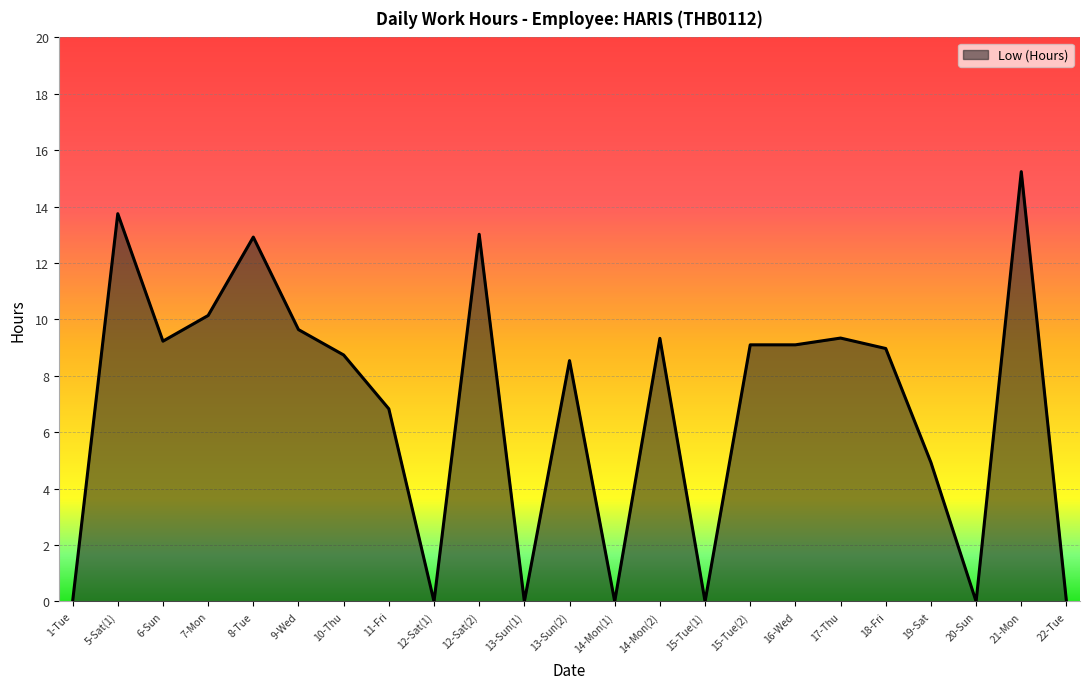

Reading left to right, what are all the values shown in this chart?

1-Tue=0.0	5-Sat(1)=13.8	6-Sun=9.2	7-Mon=10.1	8-Tue=12.9	9-Wed=9.6	10-Thu=8.7	11-Fri=6.8	12-Sat(1)=0.0	12-Sat(2)=13.0	13-Sun(1)=0.0	13-Sun(2)=8.5	14-Mon(1)=0.0	14-Mon(2)=9.3	15-Tue(1)=0.0	15-Tue(2)=9.1	16-Wed=9.1	17-Thu=9.3	18-Fri=9.0	19-Sat=4.9	20-Sun=0.0	21-Mon=15.2	22-Tue=0.0